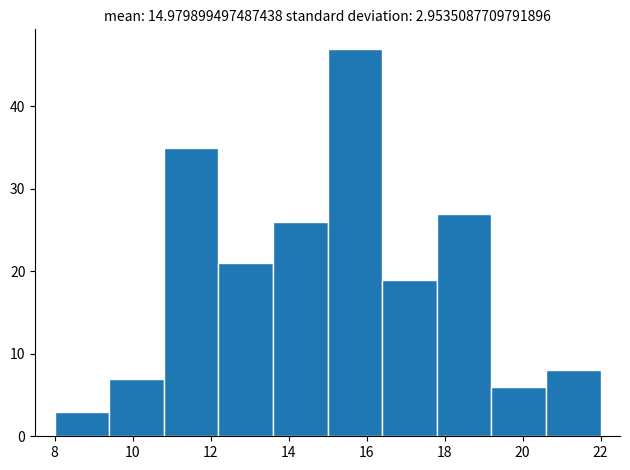

Over which range of the x-axis is the bar tallest?

15.0 to 16.4